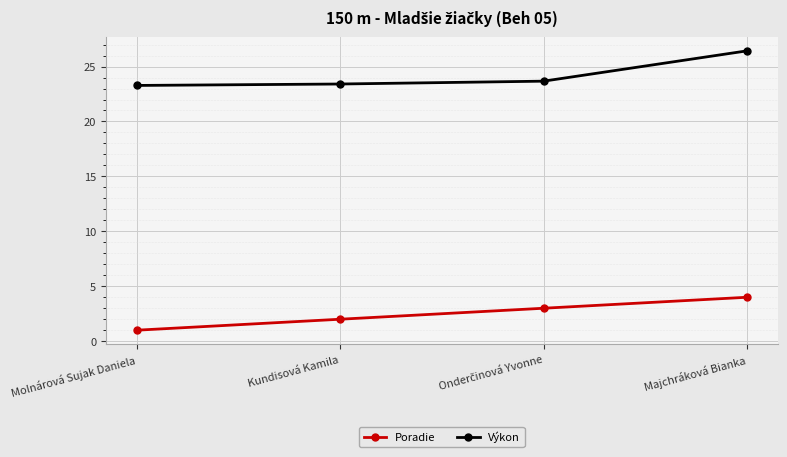

The Výkon series shows 23.3 at Molnárová Sujak Daniela. True or false?

True